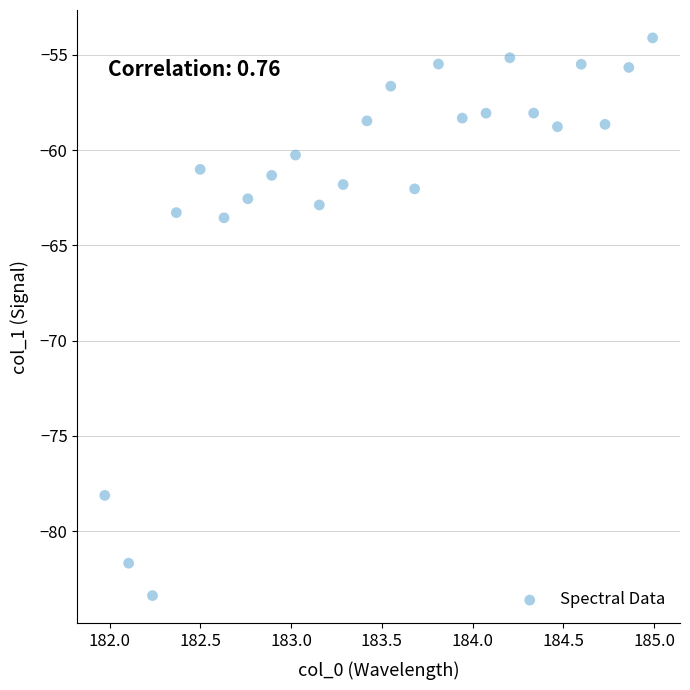

What is the range of Y values (max minus min)?

29.3